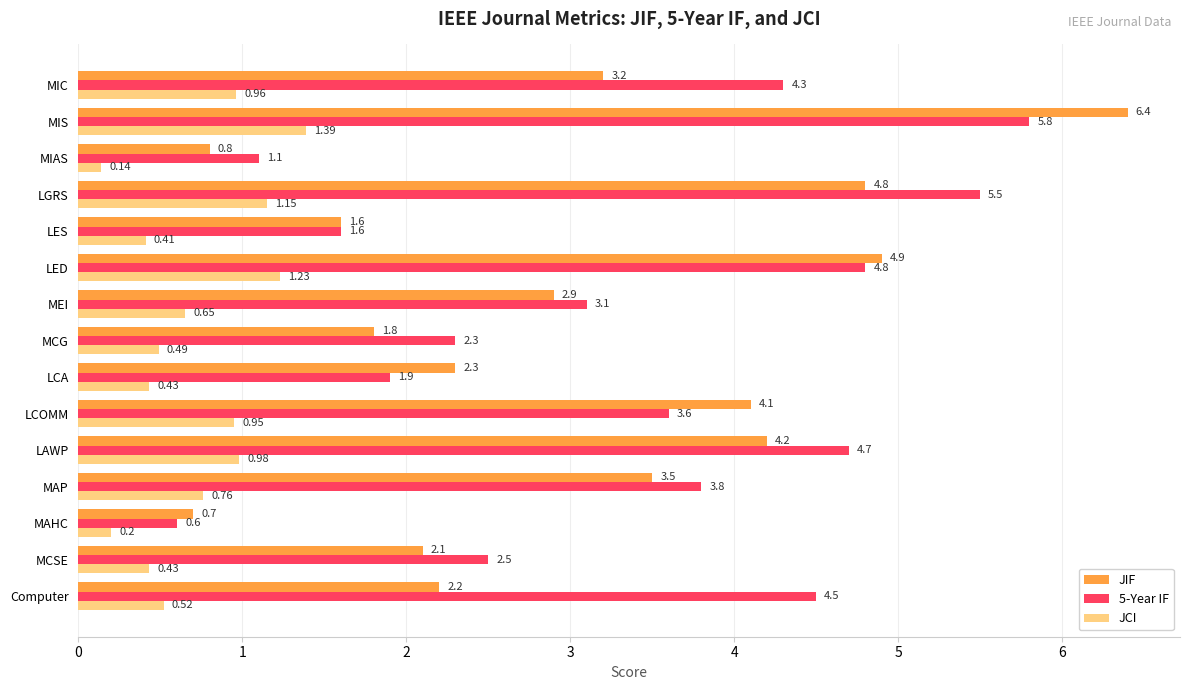

At which category does the chart reach its minimum across all series?

MIAS